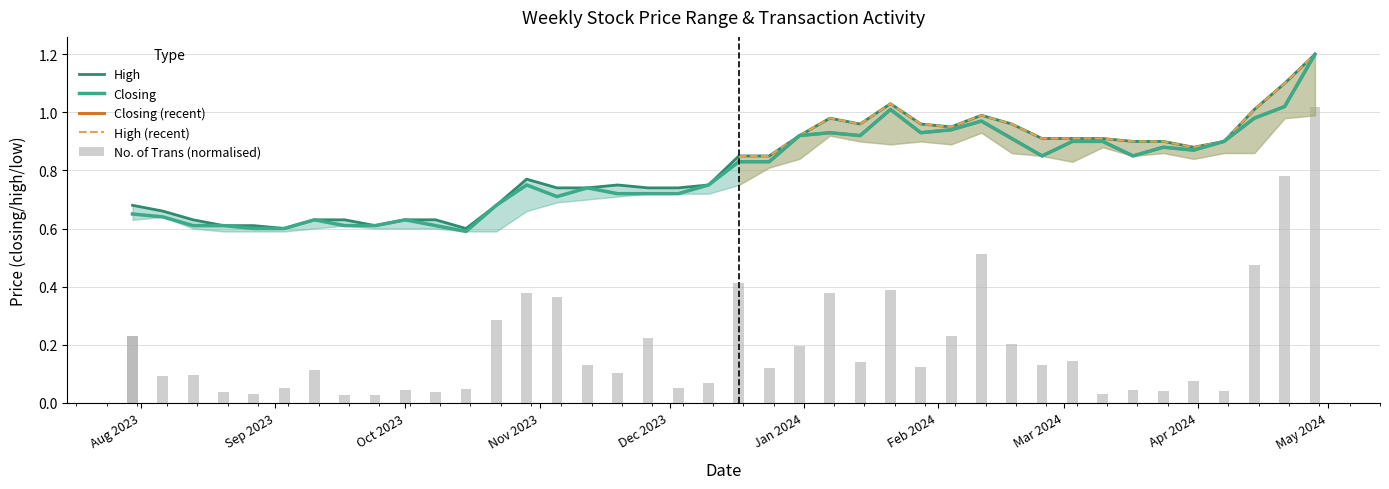

What is the maximum value for High?

1.2